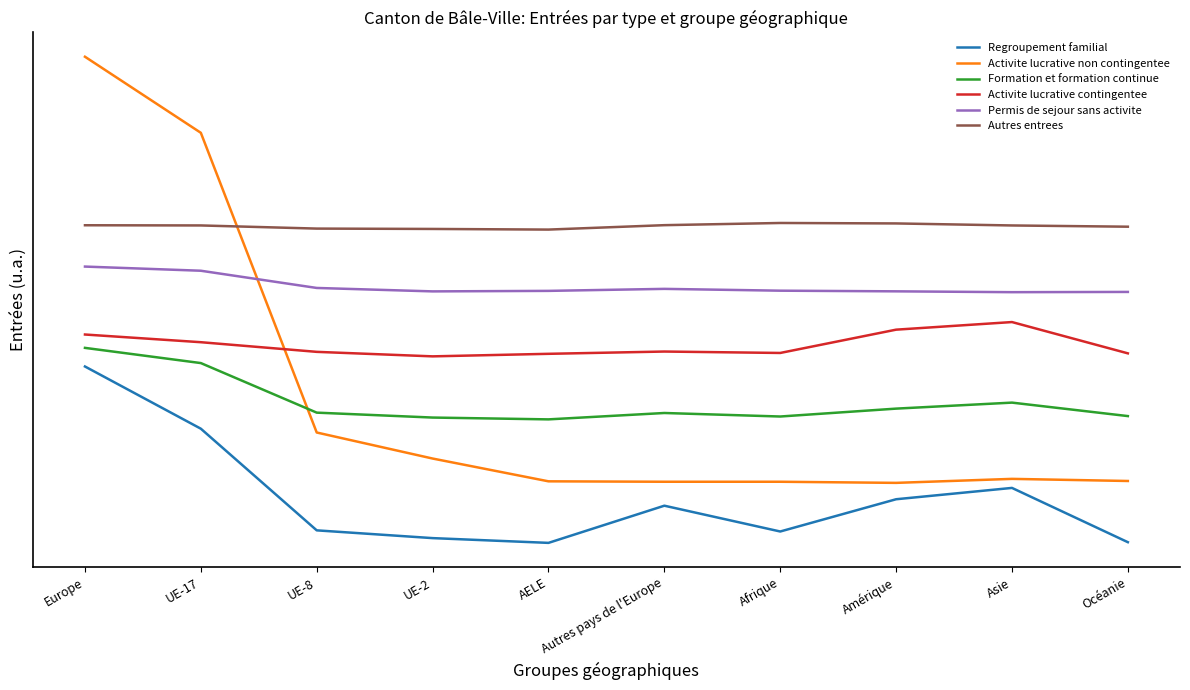

Where is Formation et formation continue nearest to the value 1018?

Asie